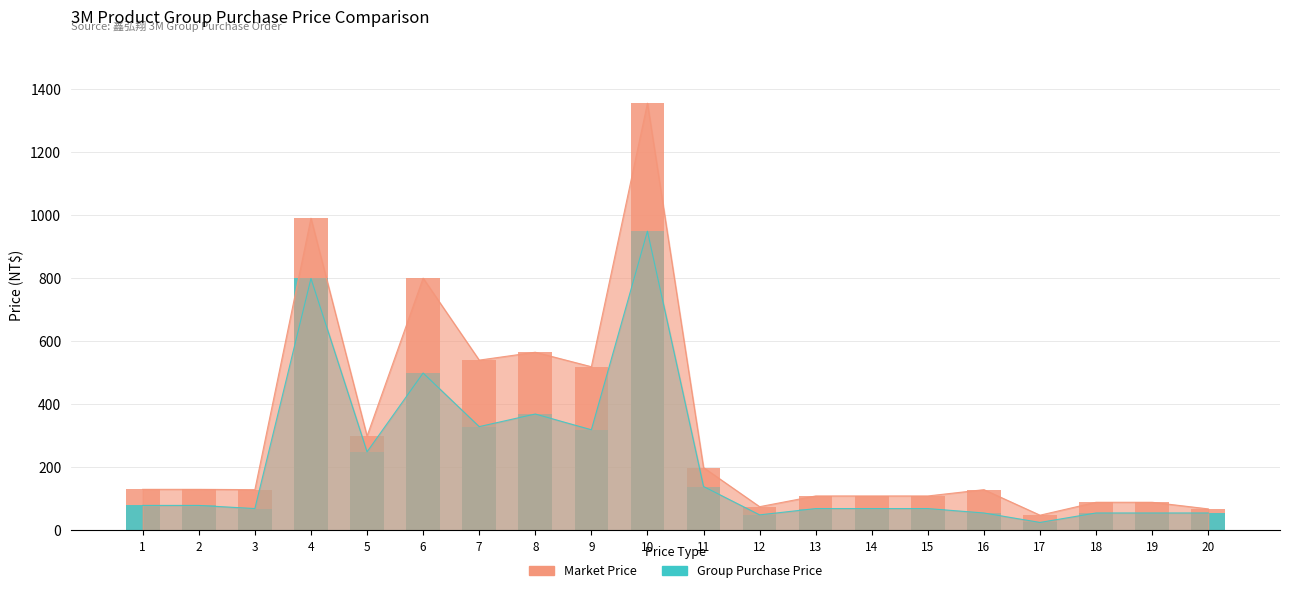

At which label does Admitted first exceed 130?

4